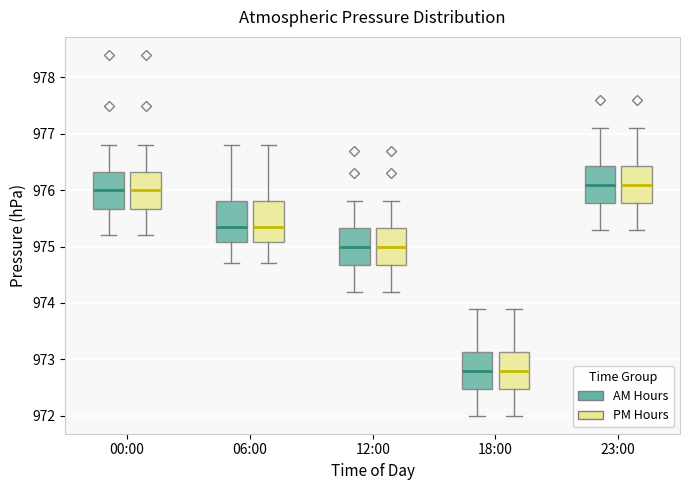

Reading left to right, transcribe this box plot: for each box, give where its median line is, the range the box spans, and where its two whiskers end, as read against the y-axis. The values are not printed on the chart, so give them approximately, as read against the axis.

00:00 (AM Hours): median 976.0, box 975.7 to 976.3, whiskers 975.2 to 976.8
00:00 (PM Hours): median 976.0, box 975.7 to 976.3, whiskers 975.2 to 976.8
06:00 (AM Hours): median 975.4, box 975.1 to 975.8, whiskers 974.7 to 976.8
06:00 (PM Hours): median 975.4, box 975.1 to 975.8, whiskers 974.7 to 976.8
12:00 (AM Hours): median 975.0, box 974.7 to 975.3, whiskers 974.2 to 975.8
12:00 (PM Hours): median 975.0, box 974.7 to 975.3, whiskers 974.2 to 975.8
18:00 (AM Hours): median 972.8, box 972.5 to 973.1, whiskers 972.0 to 973.9
18:00 (PM Hours): median 972.8, box 972.5 to 973.1, whiskers 972.0 to 973.9
23:00 (AM Hours): median 976.1, box 975.8 to 976.4, whiskers 975.3 to 977.1
23:00 (PM Hours): median 976.1, box 975.8 to 976.4, whiskers 975.3 to 977.1